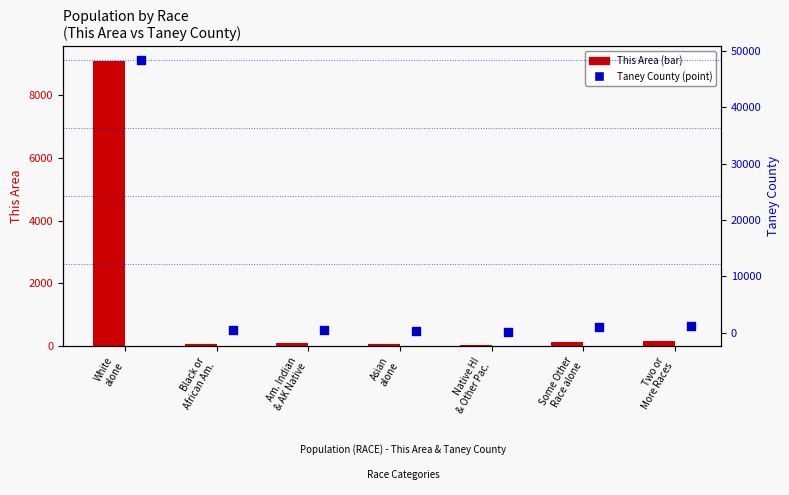

Is the value of Taney County at Black or
African Am. greater than the value of This Area at Black or
African Am.?

Yes